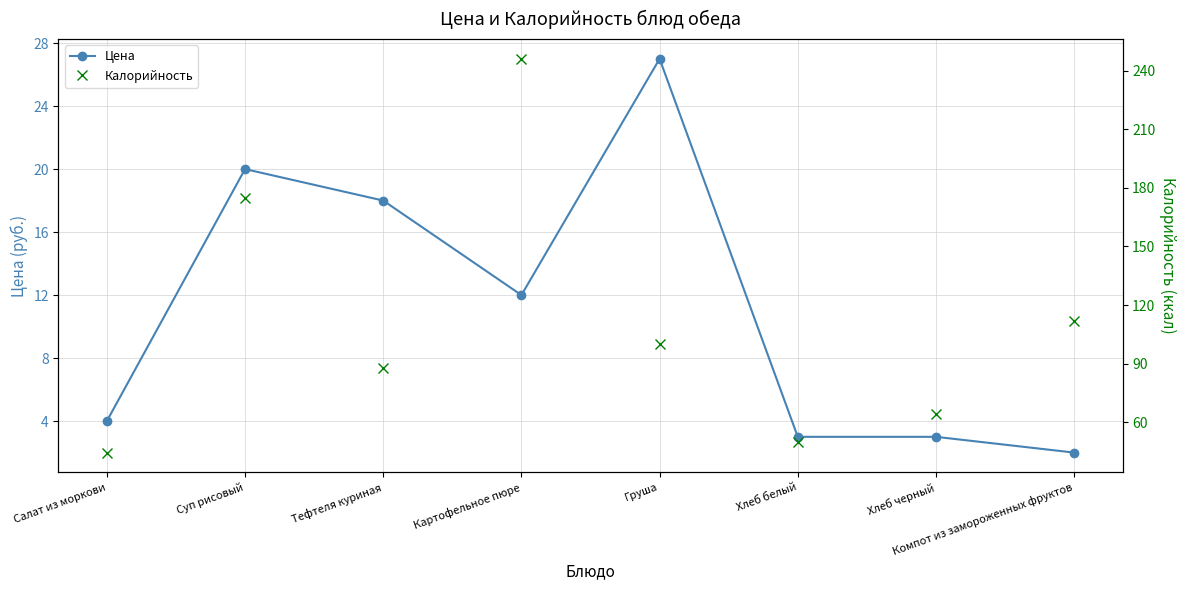

True or false: Цена and Калорийность intersect in this chart.

False